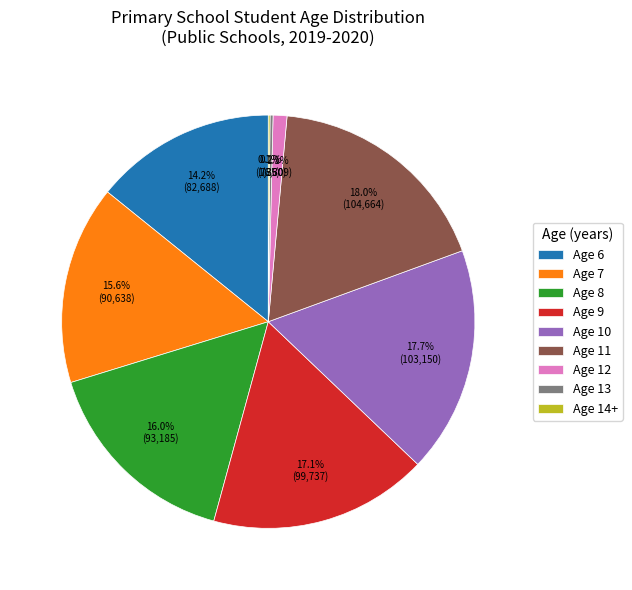

Does any single category account for the majority?

No